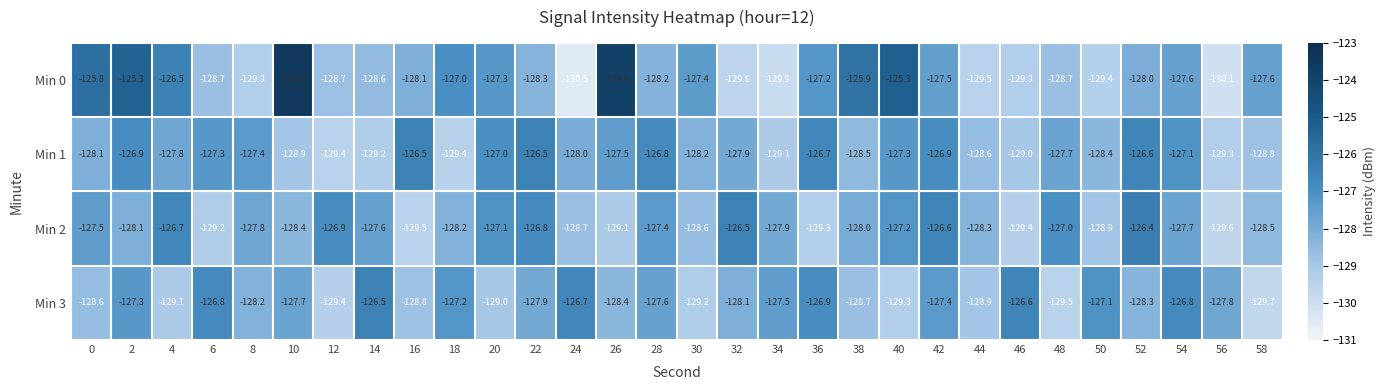

What is the sum of all Min 1 values?

-3836.8